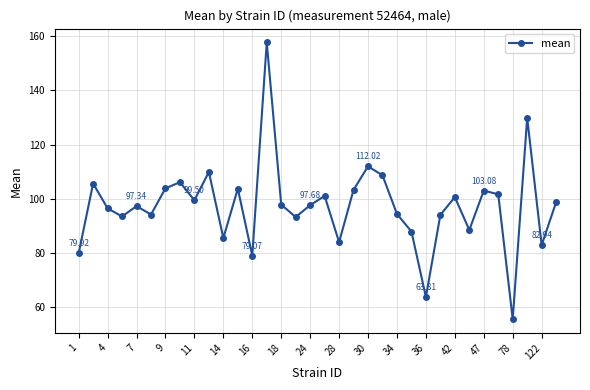

What is the difference between the maximum and minimum values?

102.2